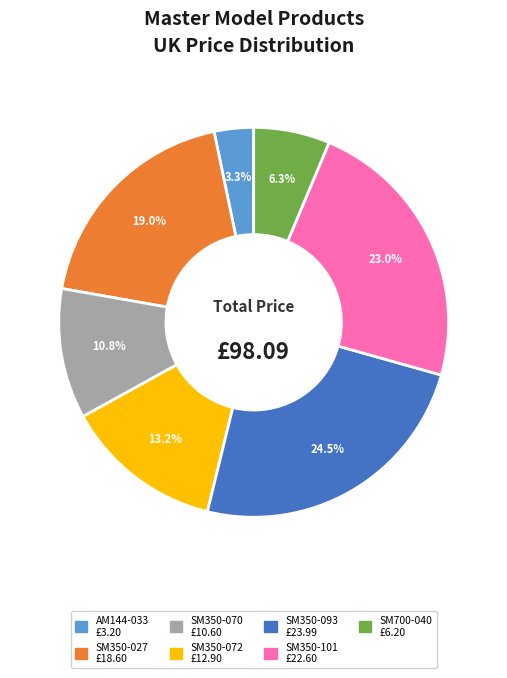

To the nearest percent, what percentage of the pie is SM350-027?

19%